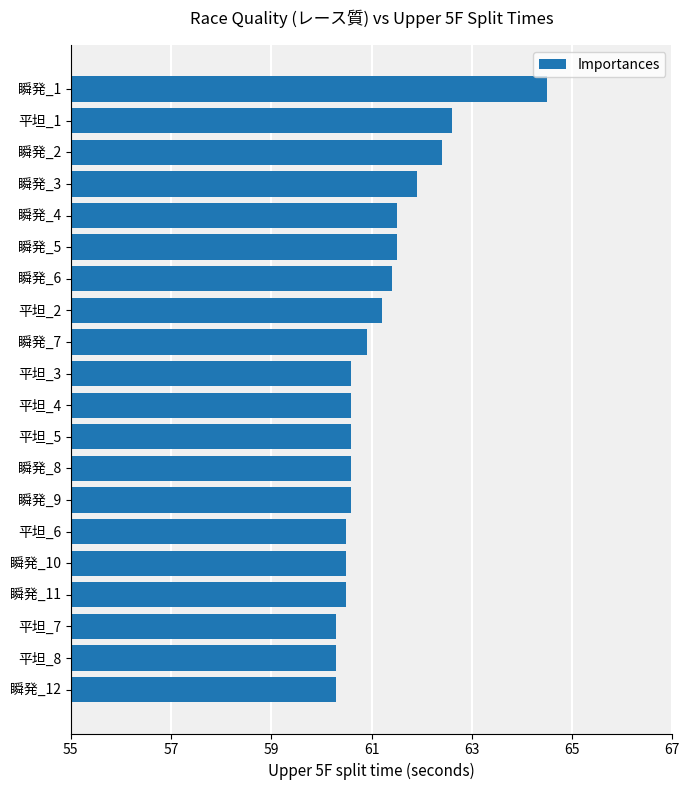

What is the sum of all values?

1223.3